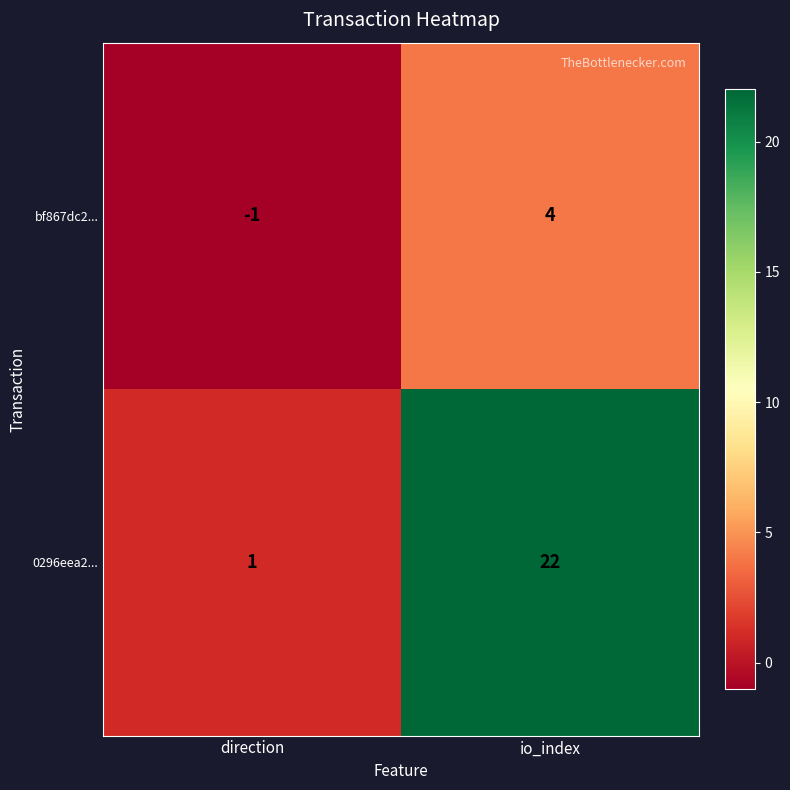

Reading left to right, transcribe all the data shown in this chart.

bf867dc2...: direction=-1	io_index=4
0296eea2...: direction=1	io_index=22